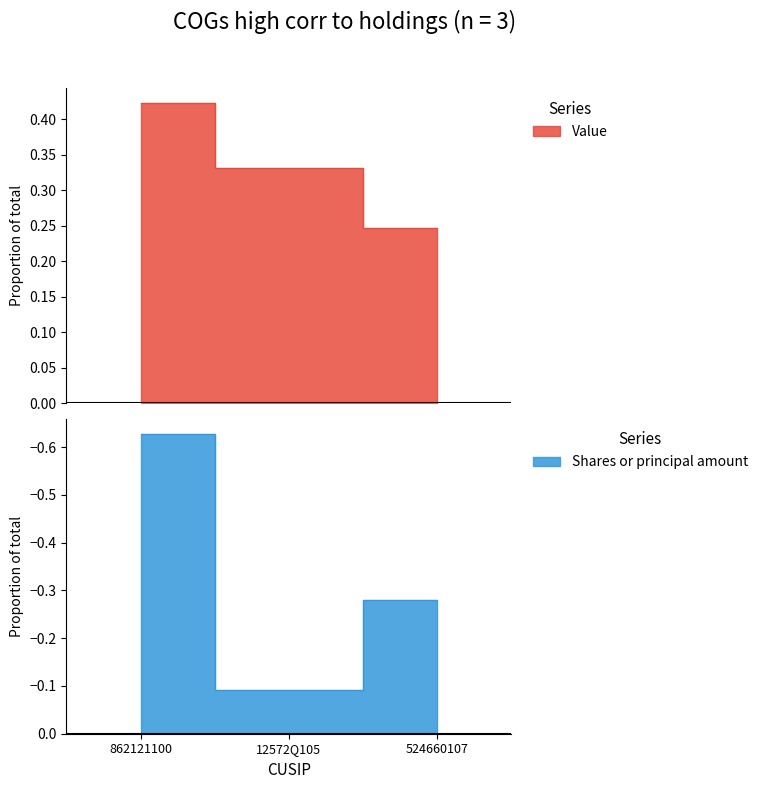

List the labels in order of Shares or principal amount value, largest first.

12572Q105, 524660107, 862121100